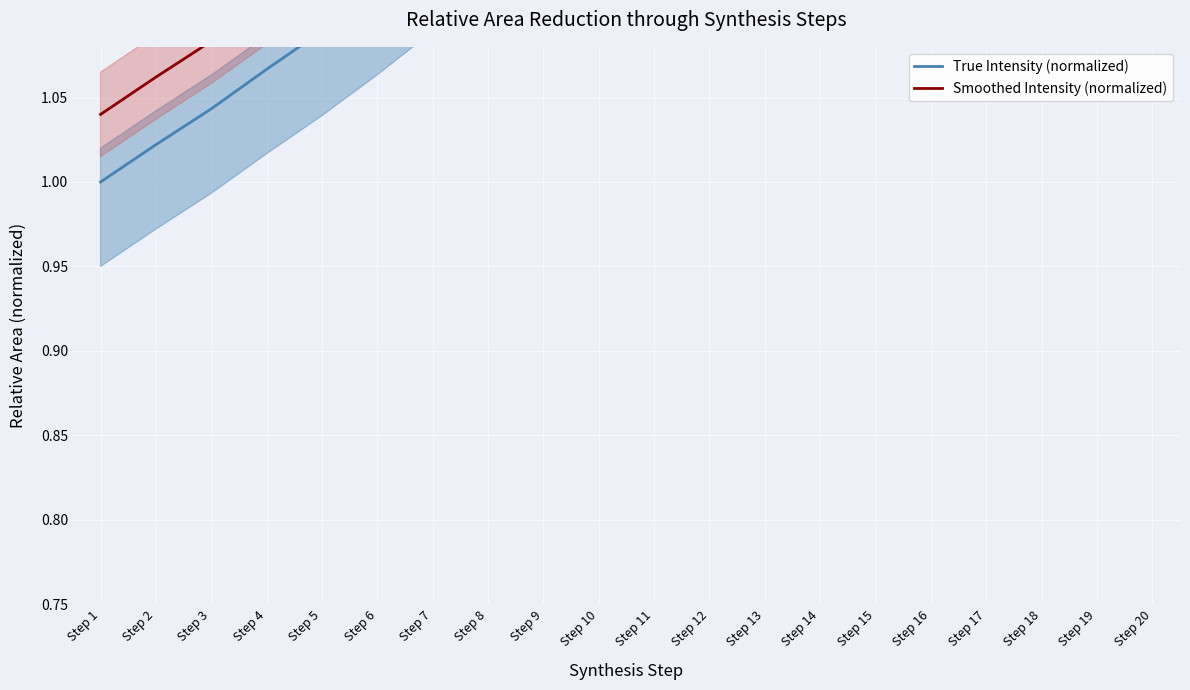

What is the value of the True Intensity (normalized) point at the 15th from the left?

1.4